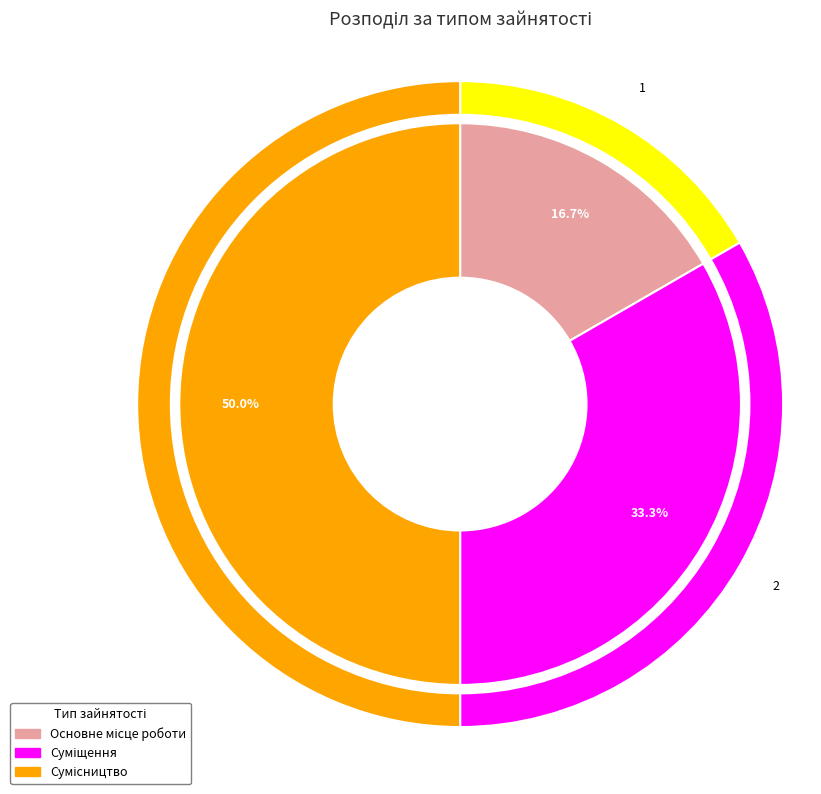

Is there a majority slice in this chart?

No